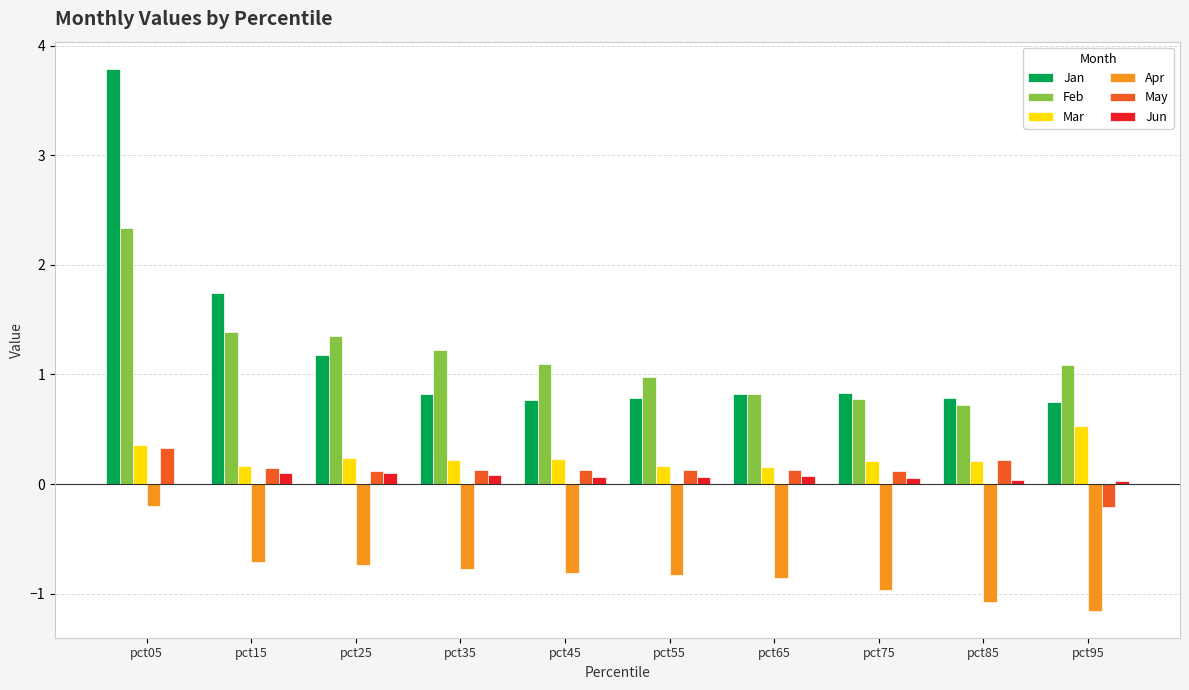

What is the average value of the Jun series?

0.1